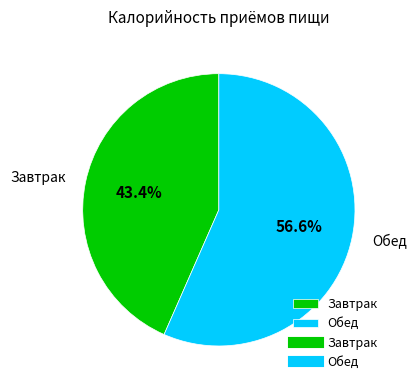

Is there any slice that represents more than half of the pie?

Yes